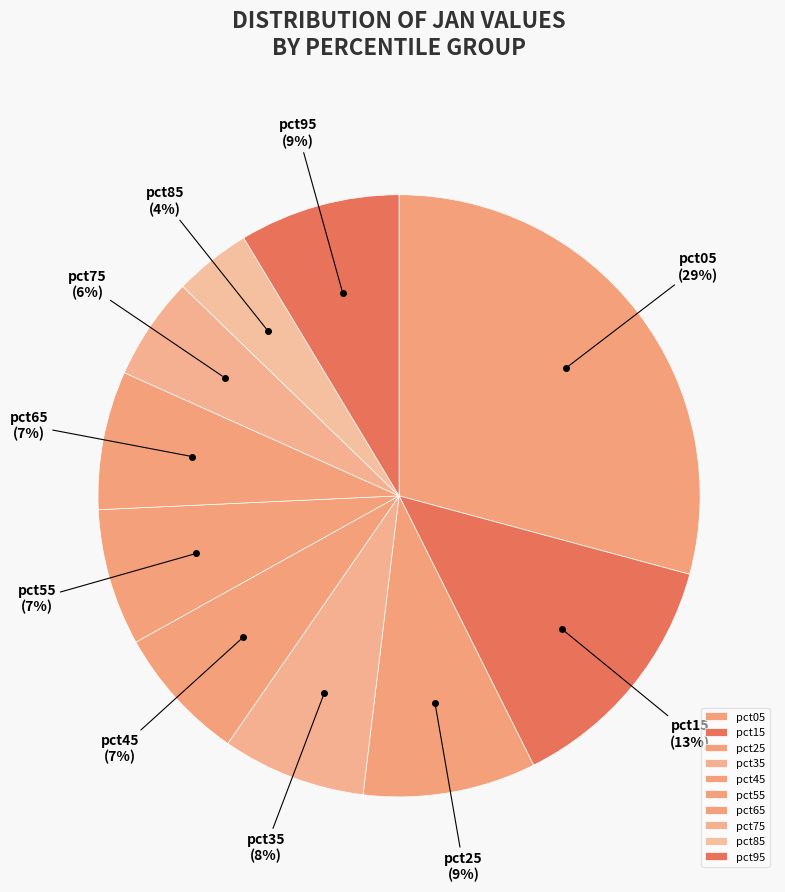

Which slice is the largest?

pct05